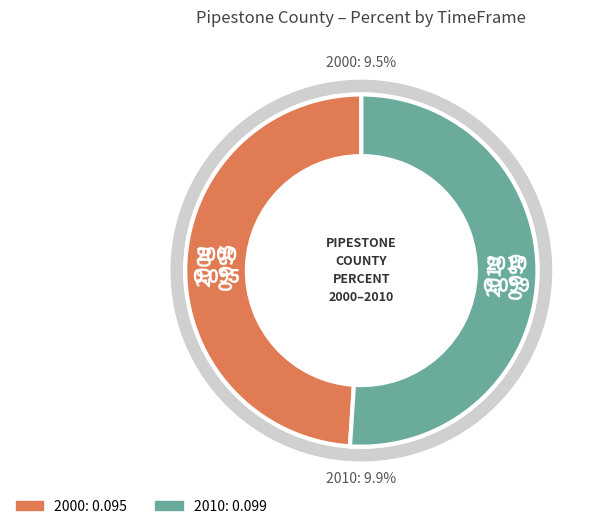

Rank the categories by value from lowest to highest.

2000, 2010